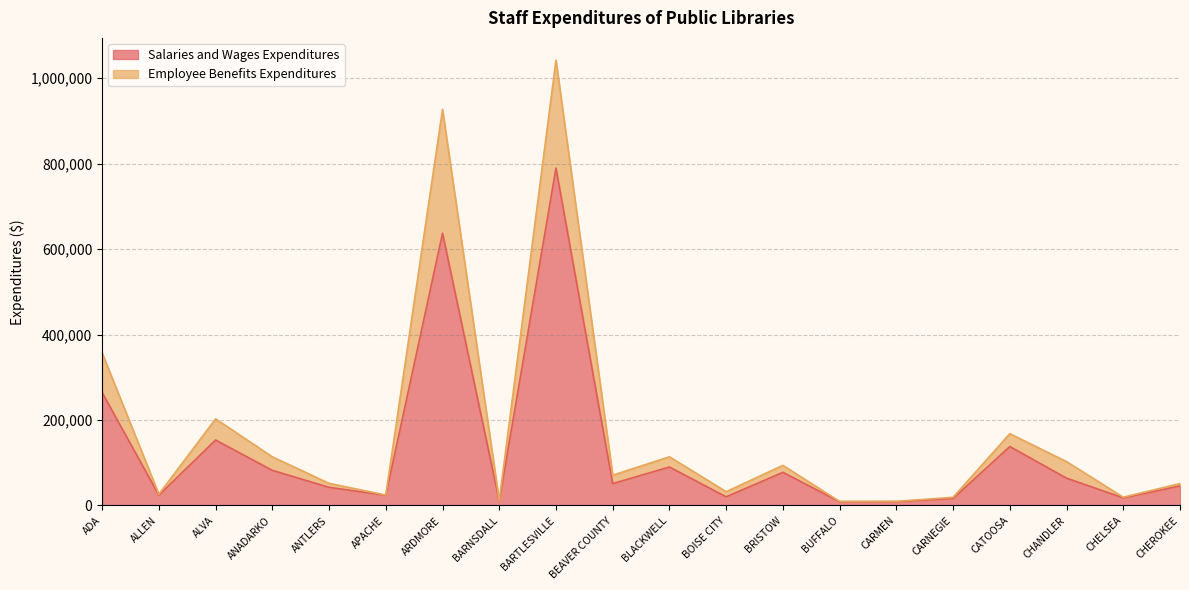

At which category is the sum across all series the highest?

BARTLESVILLE